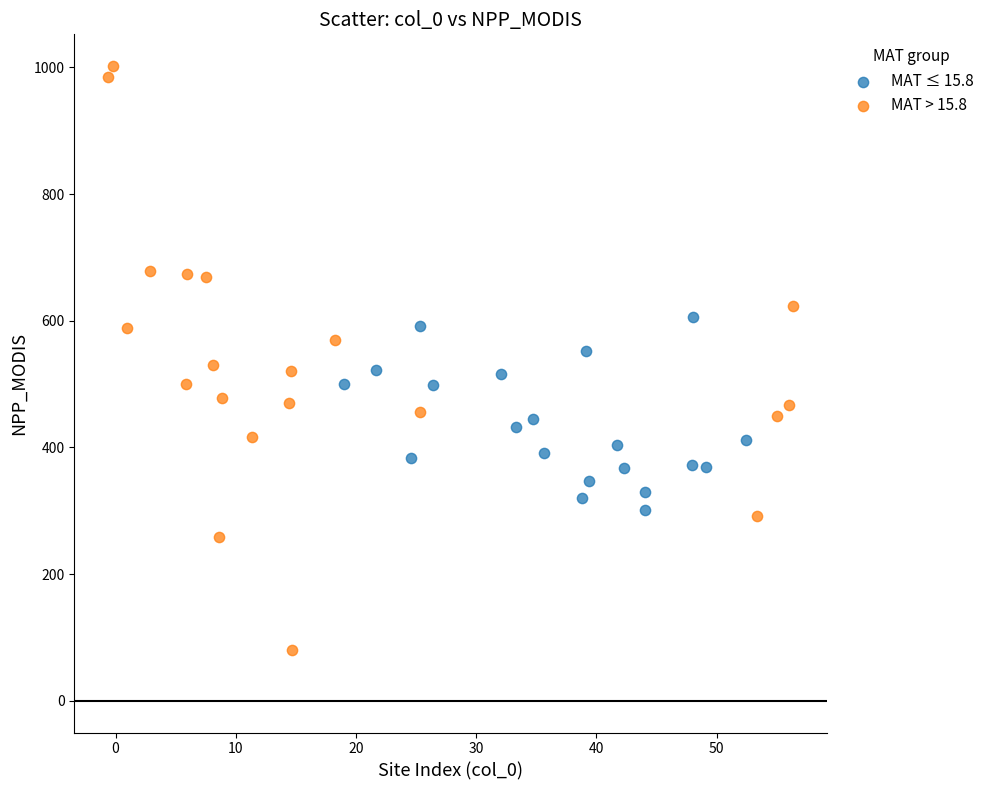

Which series has the widest spread of Y values?

MAT > 15.8